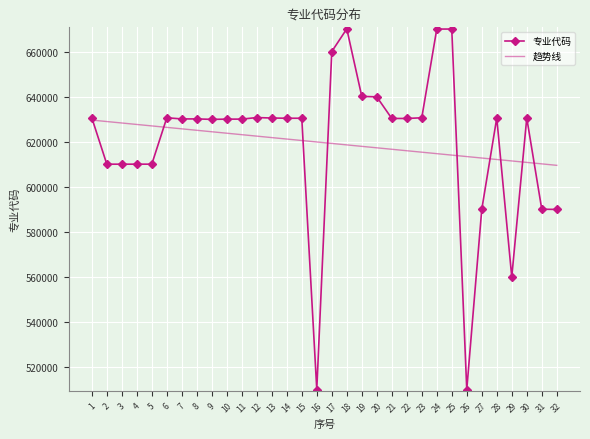

Read the 趋势线 value at 22.

616173.9